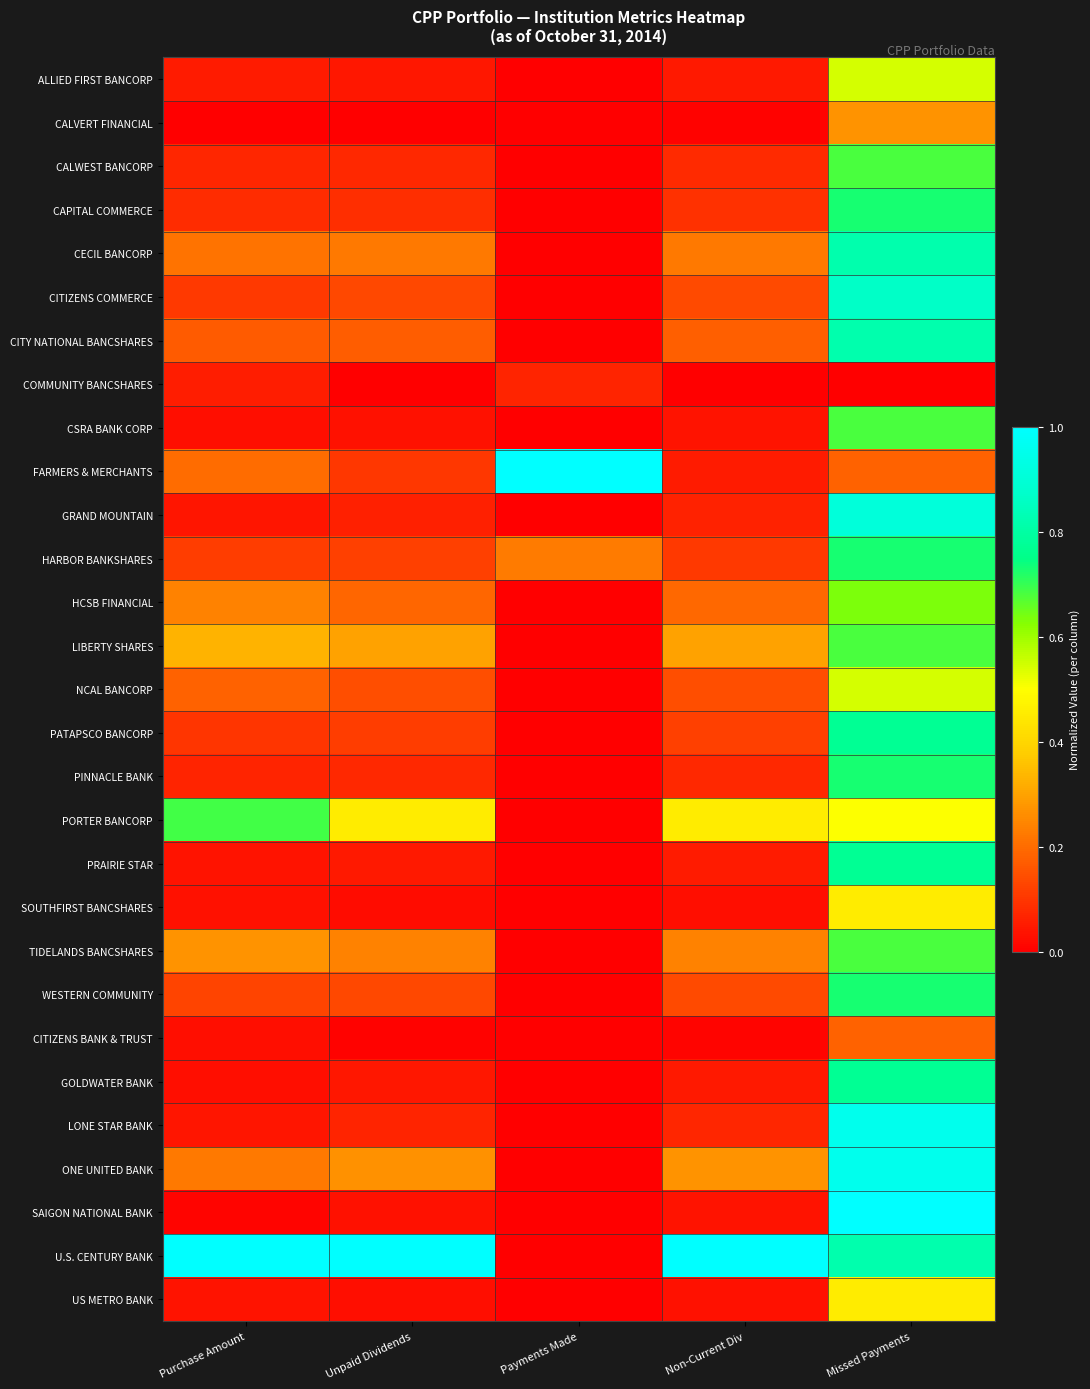

Reading right to left, extract all data points from this chart.

ALLIED FIRST BANCORP: Missed Payments=0.5	Non-Current Div=0.0	Payments Made=0.0	Unpaid Dividends=0.0	Purchase Amount=0.1
CALVERT FINANCIAL: Missed Payments=0.3	Non-Current Div=0.0	Payments Made=0.0	Unpaid Dividends=0.0	Purchase Amount=0.0
CALWEST BANCORP: Missed Payments=0.7	Non-Current Div=0.1	Payments Made=0.0	Unpaid Dividends=0.1	Purchase Amount=0.1
CAPITAL COMMERCE: Missed Payments=0.7	Non-Current Div=0.1	Payments Made=0.0	Unpaid Dividends=0.1	Purchase Amount=0.1
CECIL BANCORP: Missed Payments=0.8	Non-Current Div=0.2	Payments Made=0.0	Unpaid Dividends=0.2	Purchase Amount=0.2
CITIZENS COMMERCE: Missed Payments=0.9	Non-Current Div=0.1	Payments Made=0.0	Unpaid Dividends=0.1	Purchase Amount=0.1
CITY NATIONAL BANCSHARES: Missed Payments=0.8	Non-Current Div=0.2	Payments Made=0.0	Unpaid Dividends=0.2	Purchase Amount=0.2
COMMUNITY BANCSHARES: Missed Payments=0.0	Non-Current Div=0.0	Payments Made=0.1	Unpaid Dividends=0.0	Purchase Amount=0.1
CSRA BANK CORP: Missed Payments=0.7	Non-Current Div=0.0	Payments Made=0.0	Unpaid Dividends=0.0	Purchase Amount=0.0
FARMERS & MERCHANTS: Missed Payments=0.2	Non-Current Div=0.1	Payments Made=1.0	Unpaid Dividends=0.1	Purchase Amount=0.2
GRAND MOUNTAIN: Missed Payments=0.9	Non-Current Div=0.1	Payments Made=0.0	Unpaid Dividends=0.1	Purchase Amount=0.0
HARBOR BANKSHARES: Missed Payments=0.7	Non-Current Div=0.1	Payments Made=0.2	Unpaid Dividends=0.1	Purchase Amount=0.1
HCSB FINANCIAL: Missed Payments=0.6	Non-Current Div=0.2	Payments Made=0.0	Unpaid Dividends=0.2	Purchase Amount=0.2
LIBERTY SHARES: Missed Payments=0.7	Non-Current Div=0.3	Payments Made=0.0	Unpaid Dividends=0.3	Purchase Amount=0.3
NCAL BANCORP: Missed Payments=0.5	Non-Current Div=0.1	Payments Made=0.0	Unpaid Dividends=0.1	Purchase Amount=0.2
PATAPSCO BANCORP: Missed Payments=0.8	Non-Current Div=0.1	Payments Made=0.0	Unpaid Dividends=0.1	Purchase Amount=0.1
PINNACLE BANK: Missed Payments=0.7	Non-Current Div=0.1	Payments Made=0.0	Unpaid Dividends=0.1	Purchase Amount=0.1
PORTER BANCORP: Missed Payments=0.5	Non-Current Div=0.5	Payments Made=0.0	Unpaid Dividends=0.5	Purchase Amount=0.7
PRAIRIE STAR: Missed Payments=0.8	Non-Current Div=0.1	Payments Made=0.0	Unpaid Dividends=0.0	Purchase Amount=0.0
SOUTHFIRST BANCSHARES: Missed Payments=0.5	Non-Current Div=0.0	Payments Made=0.0	Unpaid Dividends=0.0	Purchase Amount=0.0
TIDELANDS BANCSHARES: Missed Payments=0.7	Non-Current Div=0.2	Payments Made=0.0	Unpaid Dividends=0.2	Purchase Amount=0.3
WESTERN COMMUNITY: Missed Payments=0.7	Non-Current Div=0.1	Payments Made=0.0	Unpaid Dividends=0.1	Purchase Amount=0.1
CITIZENS BANK & TRUST: Missed Payments=0.2	Non-Current Div=0.0	Payments Made=0.0	Unpaid Dividends=0.0	Purchase Amount=0.0
GOLDWATER BANK: Missed Payments=0.8	Non-Current Div=0.0	Payments Made=0.0	Unpaid Dividends=0.0	Purchase Amount=0.0
LONE STAR BANK: Missed Payments=1.0	Non-Current Div=0.1	Payments Made=0.0	Unpaid Dividends=0.1	Purchase Amount=0.0
ONE UNITED BANK: Missed Payments=1.0	Non-Current Div=0.3	Payments Made=0.0	Unpaid Dividends=0.3	Purchase Amount=0.2
SAIGON NATIONAL BANK: Missed Payments=1.0	Non-Current Div=0.0	Payments Made=0.0	Unpaid Dividends=0.0	Purchase Amount=0.0
U.S. CENTURY BANK: Missed Payments=0.8	Non-Current Div=1.0	Payments Made=0.0	Unpaid Dividends=1.0	Purchase Amount=1.0
US METRO BANK: Missed Payments=0.5	Non-Current Div=0.0	Payments Made=0.0	Unpaid Dividends=0.0	Purchase Amount=0.0